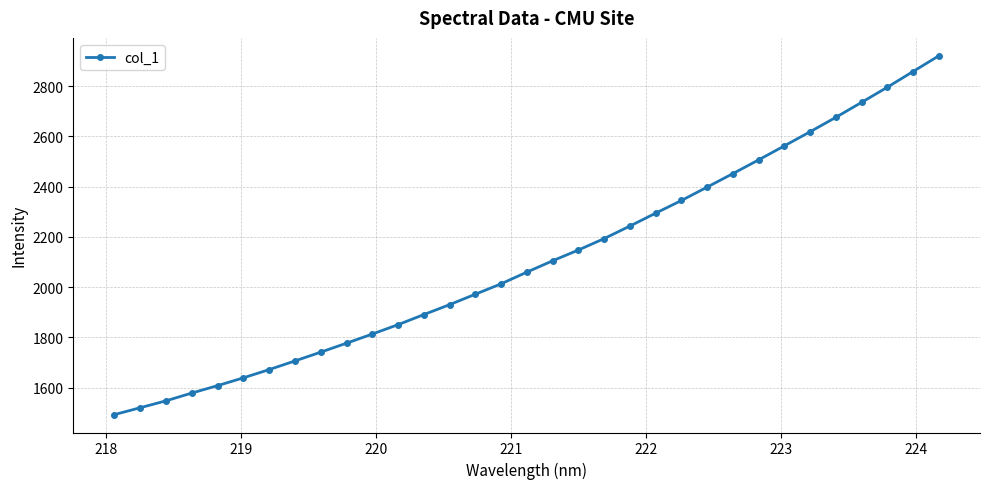

True or false: there are more than 1 points higher than both neighbors.

False